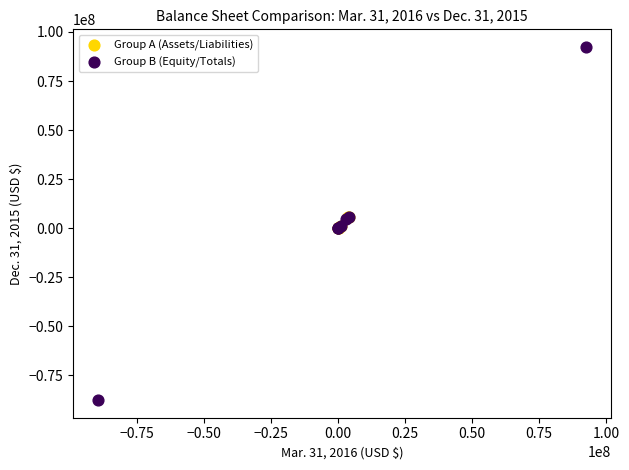

Which series has the widest spread of Y values?

Group B (Equity/Totals)